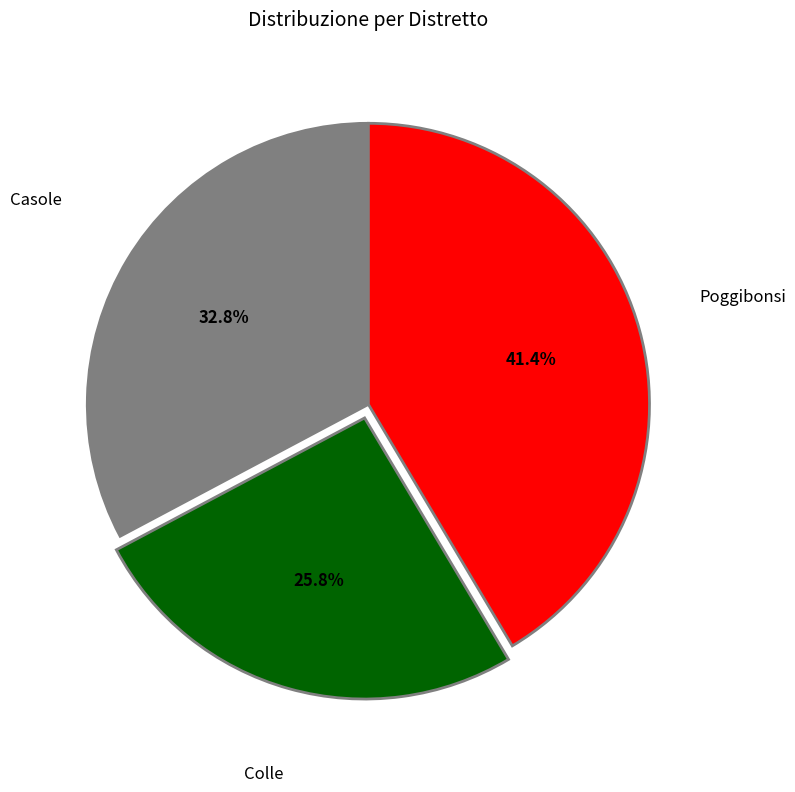

Is there a majority slice in this chart?

No